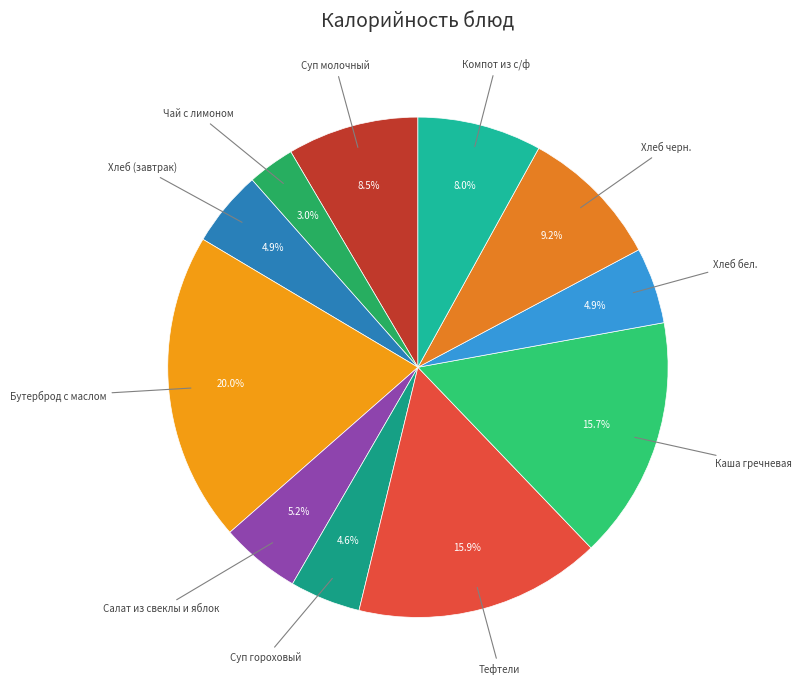

Which slice is the largest?

Бутерброд с маслом